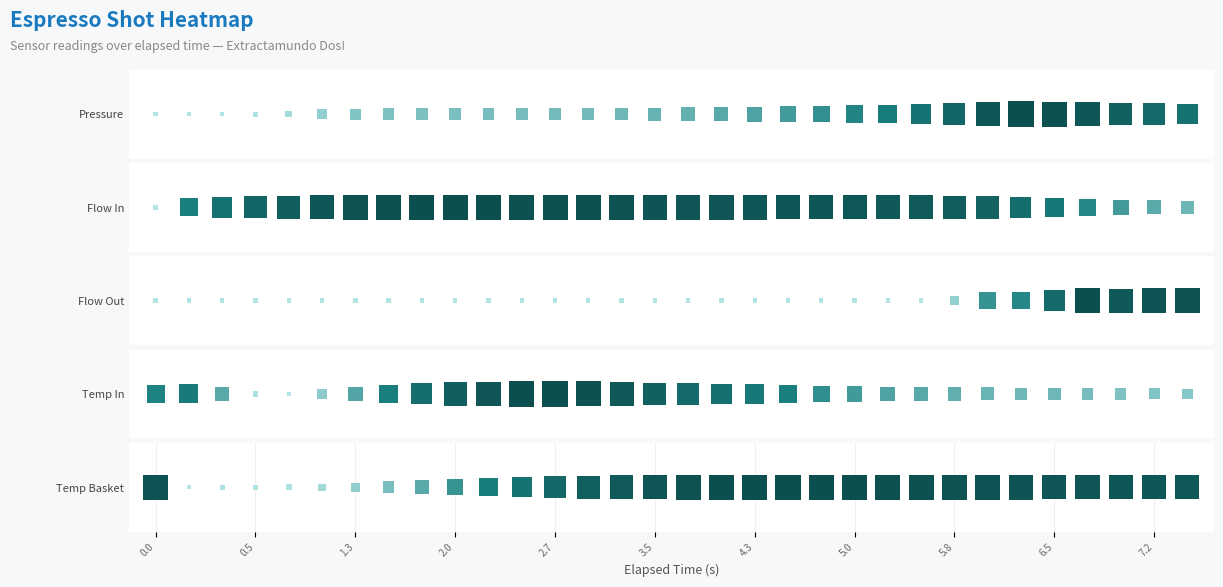

What is the sum of the water_temperature_in values at 16 and 1?

169.4